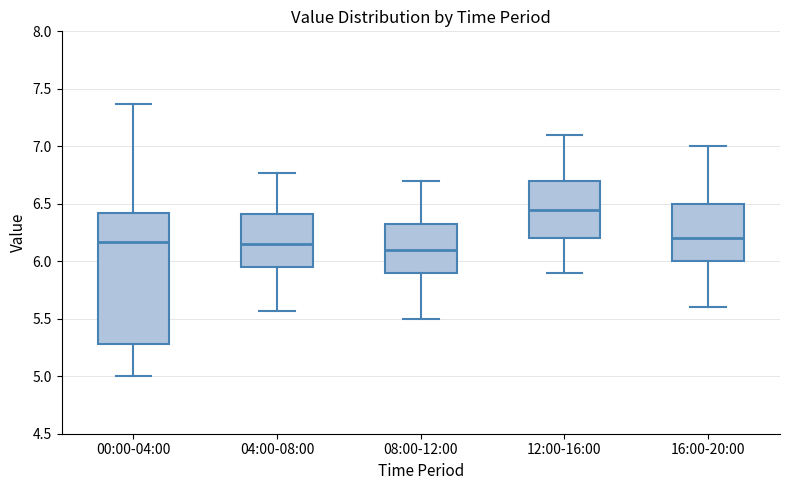

Where does the lower whisker of the box for 16:00-20:00 end on the y-axis? The values are not printed on the chart, so give them approximately, as read against the axis.

5.60